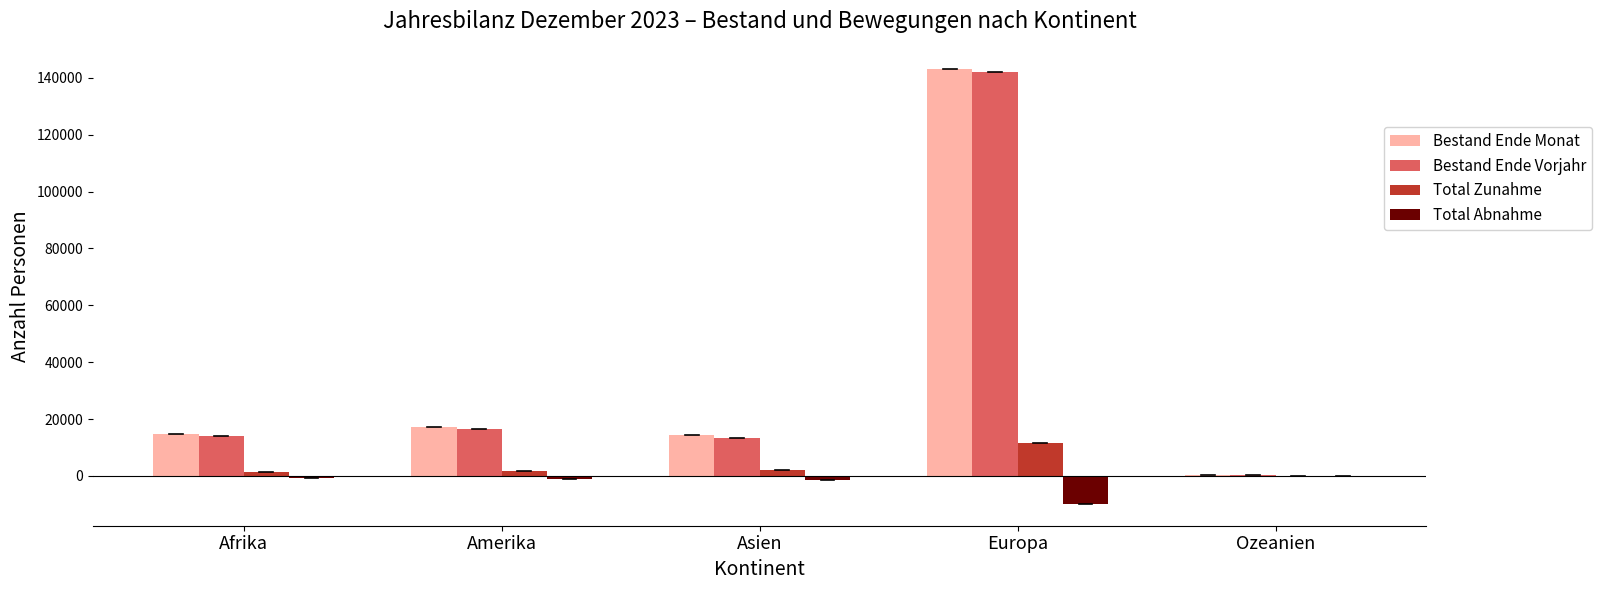

Where is Bestand Ende Monat nearest to the value 71732?

Amerika